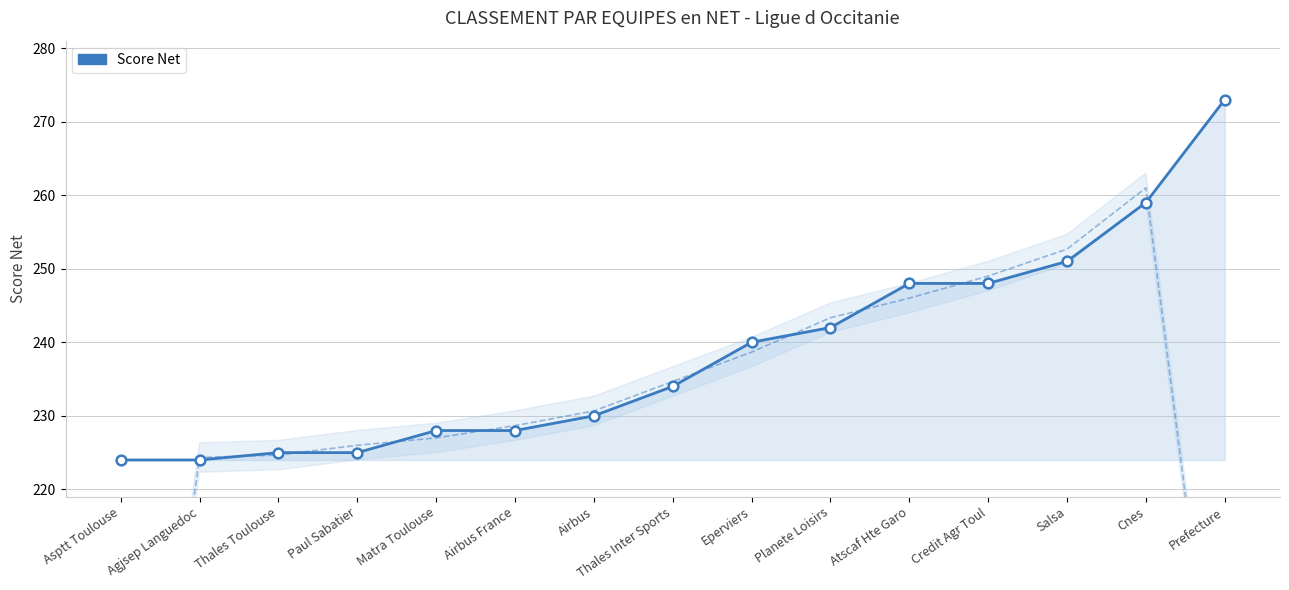

Reading right to left, extract all data points from this chart.

Prefecture=273	Cnes=259	Salsa=251	Credit Agr Toul=248	Atscaf Hte Garo=248	Planete Loisirs=242	Eperviers=240	Thales Inter Sports=234	Airbus=230	Airbus France=228	Matra Toulouse=228	Paul Sabatier=225	Thales Toulouse=225	Agjsep Languedoc=224	Asptt Toulouse=224